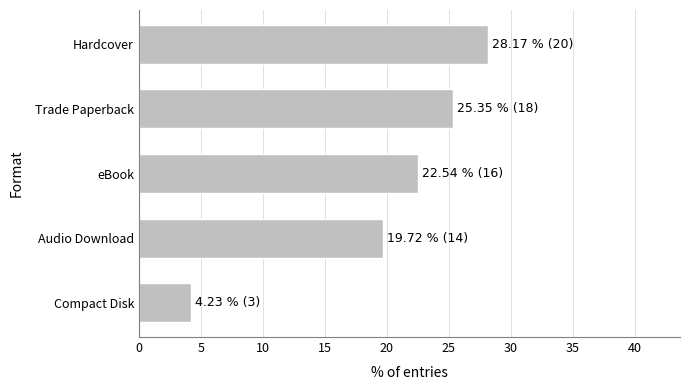

What is the smallest value displayed?

4.2